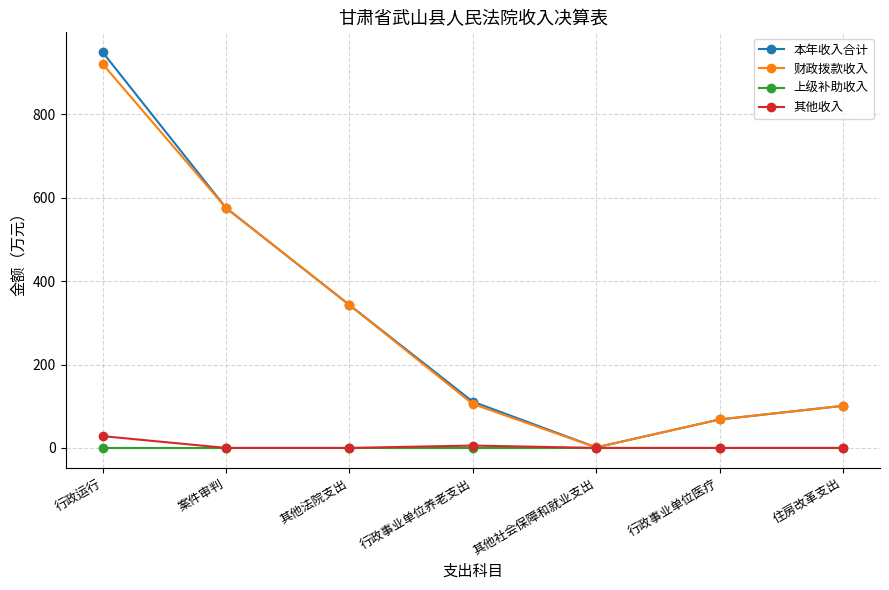

What is the spread (max minus min) of values at 住房改革支出?

101.0